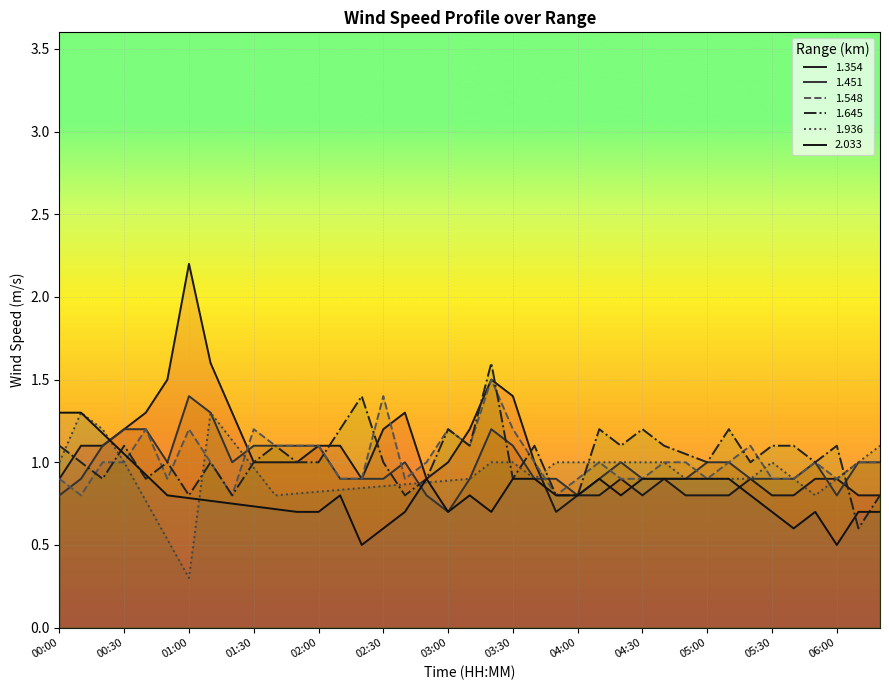

Is it true that 1.548 equals 1.2 at 01:30?

True